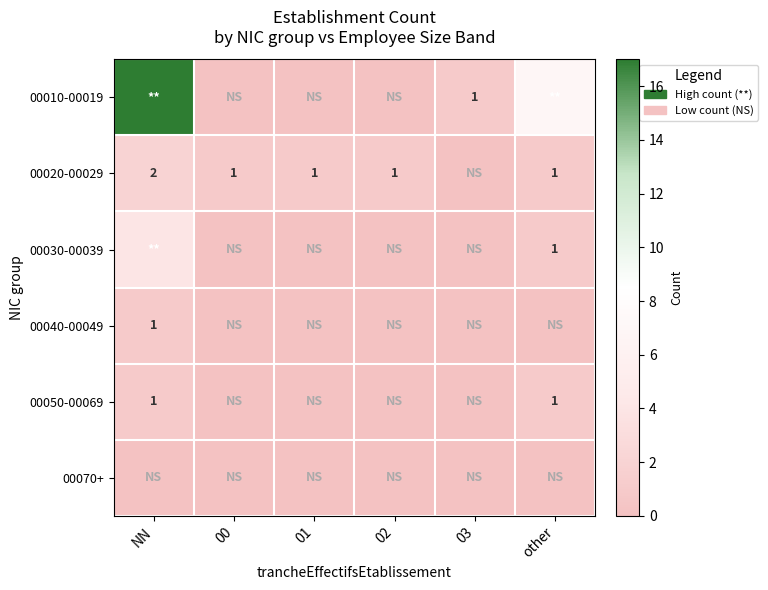

How many distinct data groups are displayed?

6